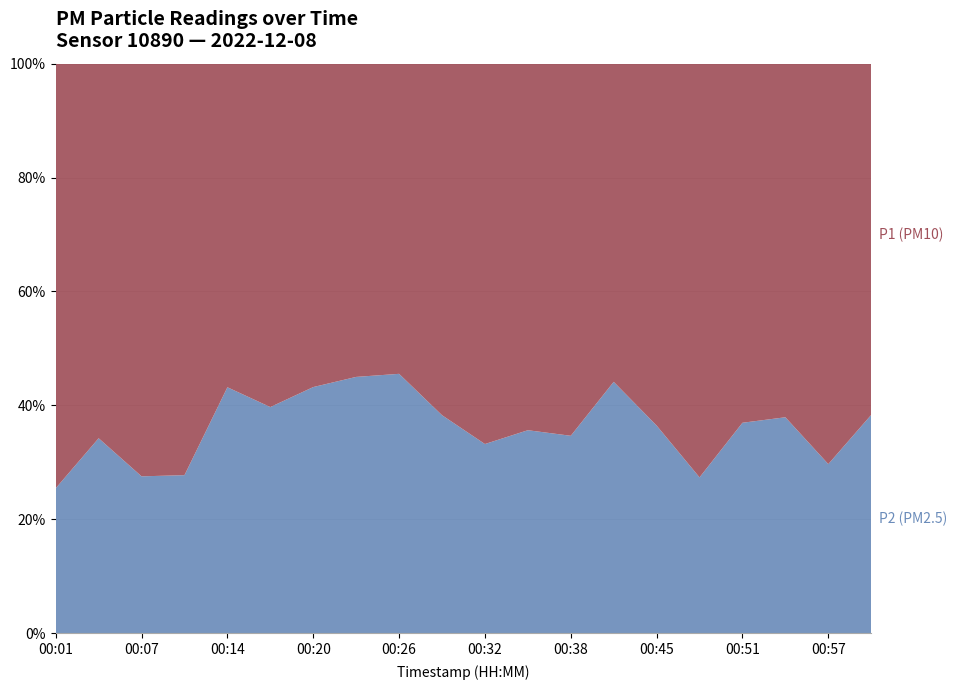

Reading left to right, extract all data points from this chart.

P1: 7.0	5.1	6.1	7.0	2.5	4.1	2.9	2.5	2.9	3.9	5.6	4.9	5.9	3.0	4.1	7.7	5.0	3.9	6.6	4.2
P2: 2.4	2.7	2.3	2.7	1.9	2.7	2.2	2.1	2.4	2.4	2.8	2.7	3.1	2.4	2.4	2.9	2.9	2.4	2.8	2.6